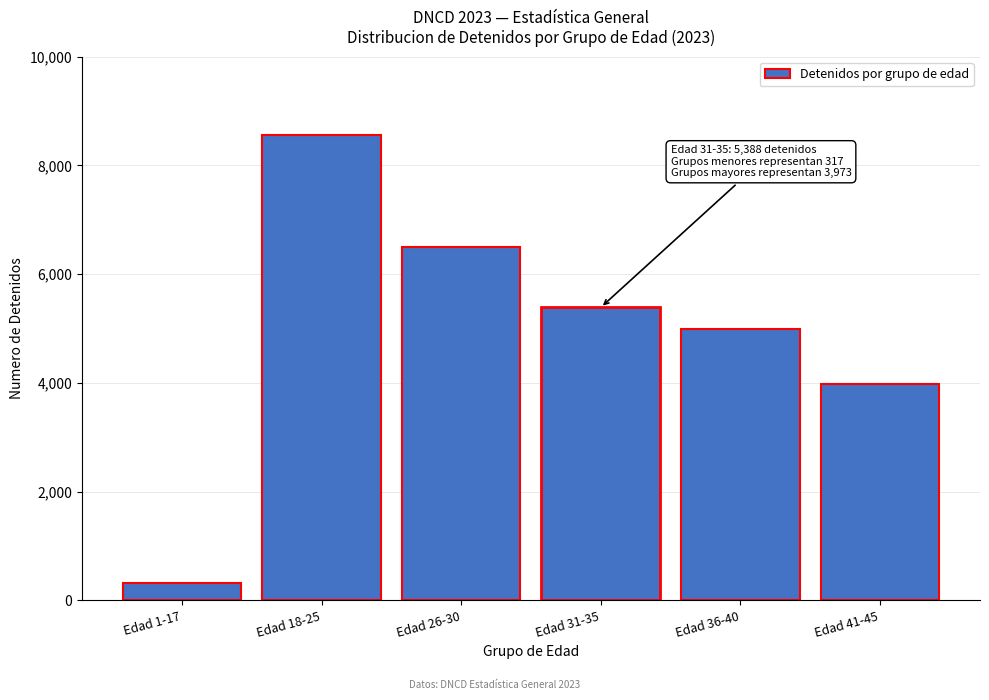

Reading left to right, what are all the values shown in this chart?

317	8567	6497	5388	4989	3973